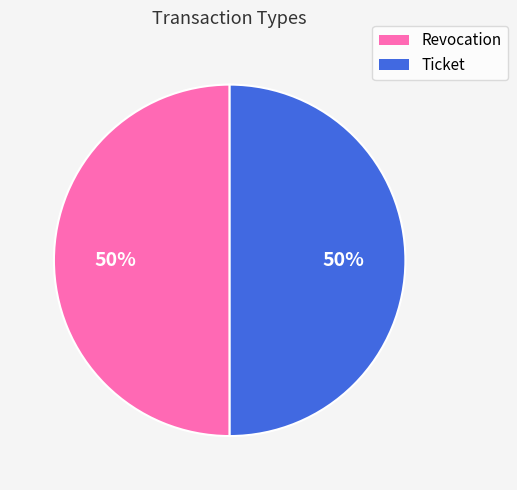

To the nearest percent, what percentage of the pie is Revocation?

50%